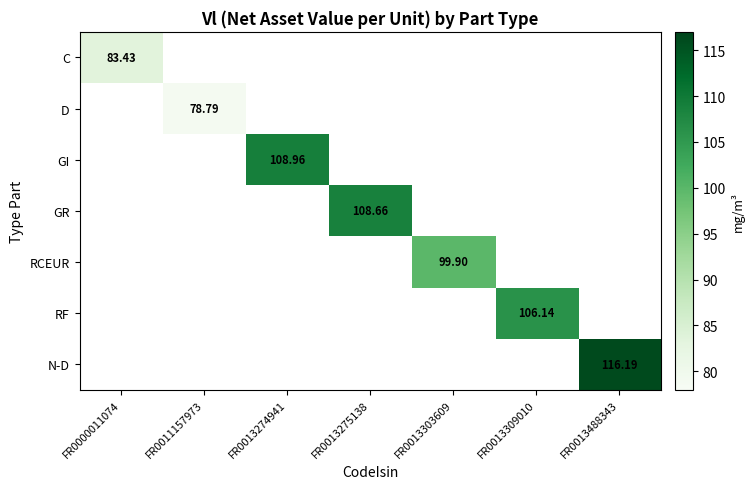

Is the value of RF at FR0000011074 greater than the value of GR at FR0013274941?

No